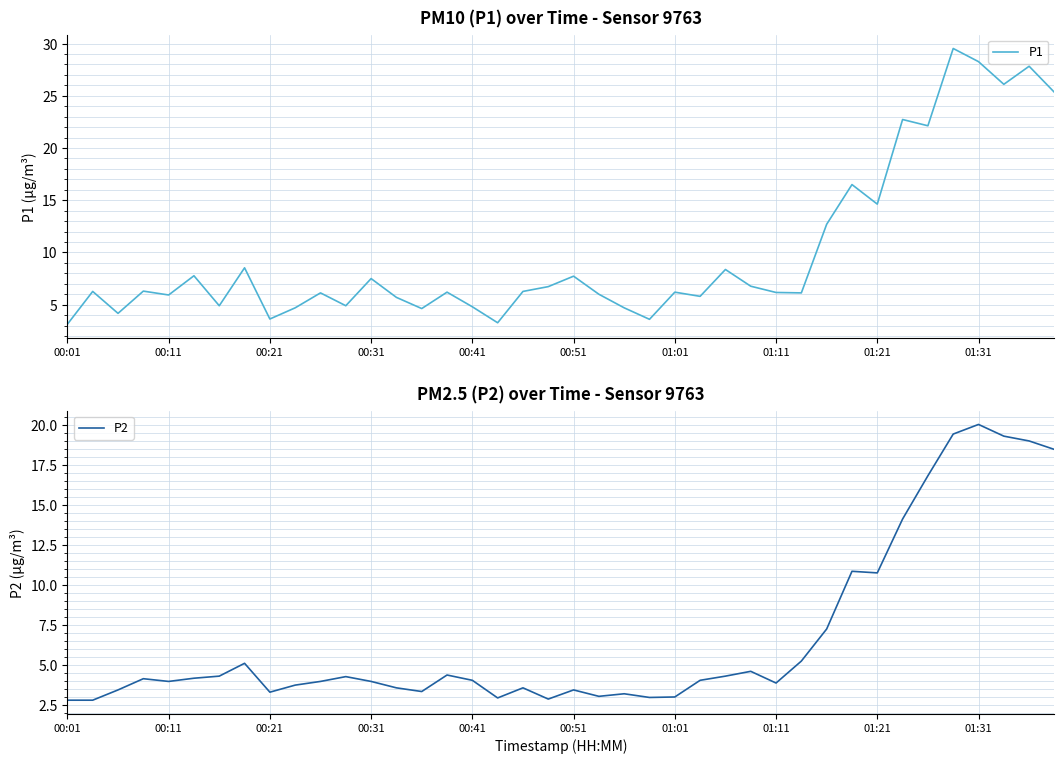

Reading right to left, transcribe all the data shown in this chart.

P1: 25.3	27.8	26.1	28.3	29.5	22.1	22.7	14.6	16.5	12.7	6.1	6.2	6.8	8.4	5.8	6.2	3.6	4.7	6.0	7.7	6.7	6.3	3.3	4.8	6.2	4.6	5.7	7.5	4.9	6.1	4.7	3.6	8.5	4.9	7.8	5.9	6.3	4.2	6.3	3.1
P2: 18.5	19.0	19.3	20.0	19.4	16.8	14.1	10.8	10.9	7.3	5.3	3.9	4.6	4.3	4.1	3.0	3.0	3.2	3.1	3.5	2.9	3.6	3.0	4.1	4.4	3.4	3.6	4.0	4.3	4.0	3.8	3.3	5.1	4.3	4.2	4.0	4.2	3.5	2.8	2.8